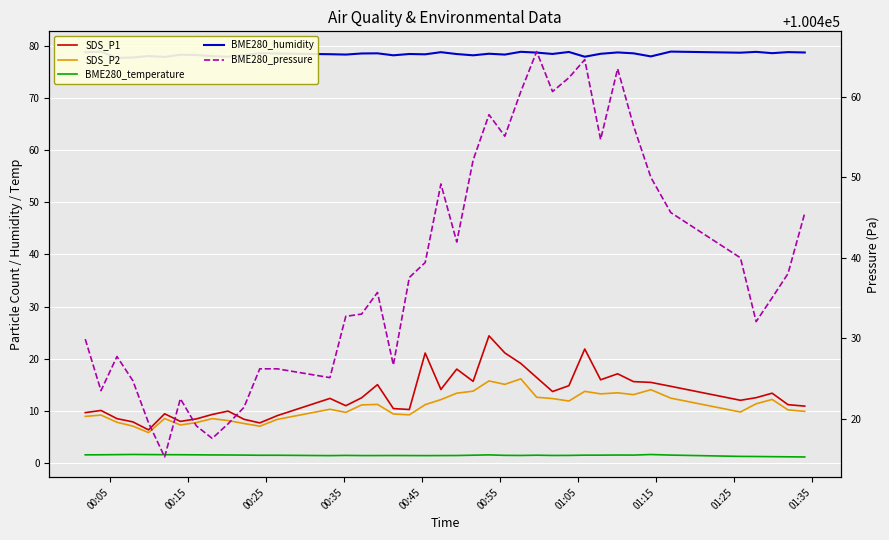

Reading left to right, what are all the values shown in this chart?

SDS_P1: 9.7	10.1	8.5	7.9	6.3	9.4	8.0	8.4	9.3	9.9	8.4	7.7	9.1	12.4	11.0	12.5	15.0	10.4	10.2	21.1	14.1	18.0	15.7	24.4	21.1	19.1	16.4	13.7	14.8	21.9	15.9	17.1	15.6	15.4	14.7	12.0	12.5	13.4	11.2	10.9
SDS_P2: 8.9	9.2	7.8	7.1	5.8	8.5	7.3	7.8	8.5	8.1	7.6	7.0	8.3	10.3	9.7	11.1	11.2	9.4	9.2	11.2	12.2	13.4	13.8	15.7	15.1	16.1	12.6	12.3	11.9	13.7	13.2	13.4	13.1	14.1	12.4	9.8	11.3	12.2	10.2	9.9
BME280_temperature: 1.6	1.6	1.6	1.6	1.6	1.6	1.6	1.6	1.5	1.5	1.5	1.5	1.5	1.4	1.4	1.4	1.4	1.4	1.4	1.4	1.4	1.4	1.5	1.6	1.5	1.4	1.5	1.4	1.4	1.5	1.5	1.5	1.5	1.6	1.5	1.3	1.2	1.2	1.2	1.1
BME280_humidity: 78.8	78.9	77.7	77.8	78.0	77.8	78.3	78.2	78.0	77.9	78.2	78.6	78.5	78.4	78.3	78.5	78.5	78.2	78.4	78.4	78.8	78.4	78.2	78.5	78.3	78.8	78.7	78.4	78.8	77.9	78.5	78.7	78.5	78.0	78.9	78.7	78.8	78.6	78.8	78.7
BME280_pressure: 100429.9	100423.5	100427.7	100424.7	100419.5	100415.2	100422.5	100419.1	100417.5	100419.3	100421.4	100426.2	100426.2	100425.1	100432.7	100433.0	100435.7	100426.7	100437.6	100439.4	100449.2	100442.0	100452.2	100457.8	100455.1	100460.7	100465.7	100460.7	100462.4	100464.7	100454.7	100463.5	100456.4	100450.0	100445.6	100440.0	100432.1	100435.0	100438.0	100445.6